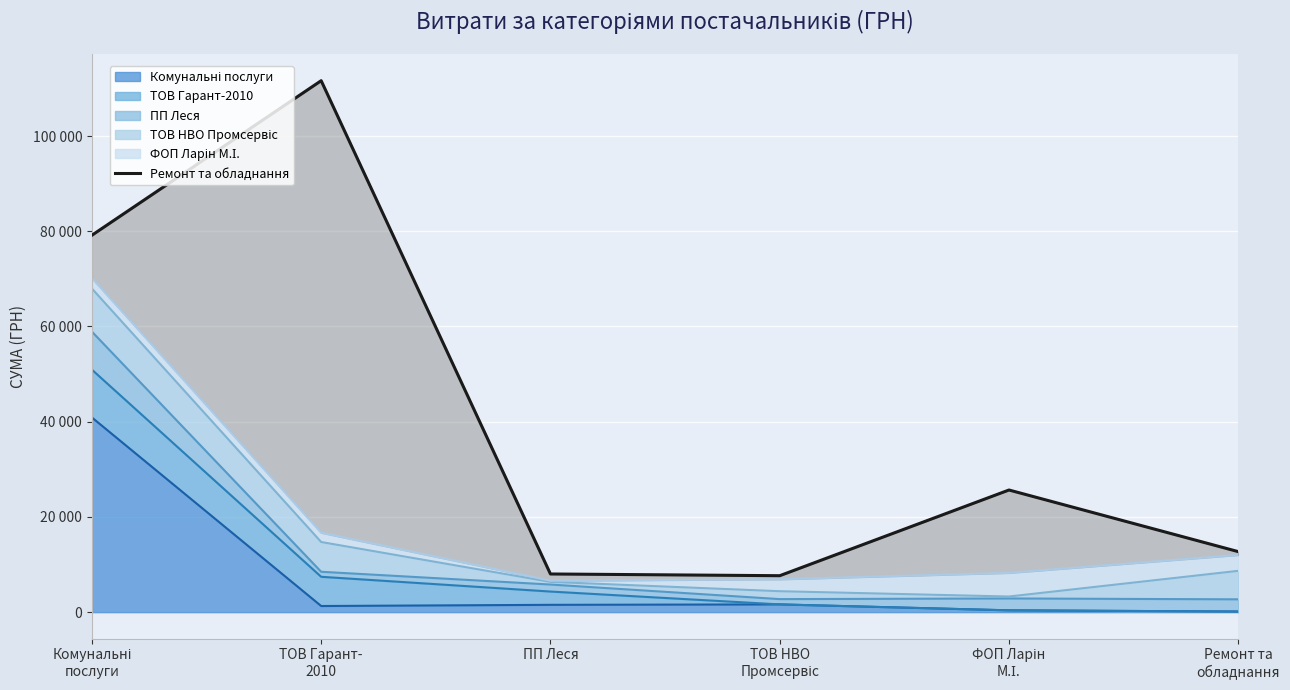

What is the minimum value shown in the chart?

7659.8